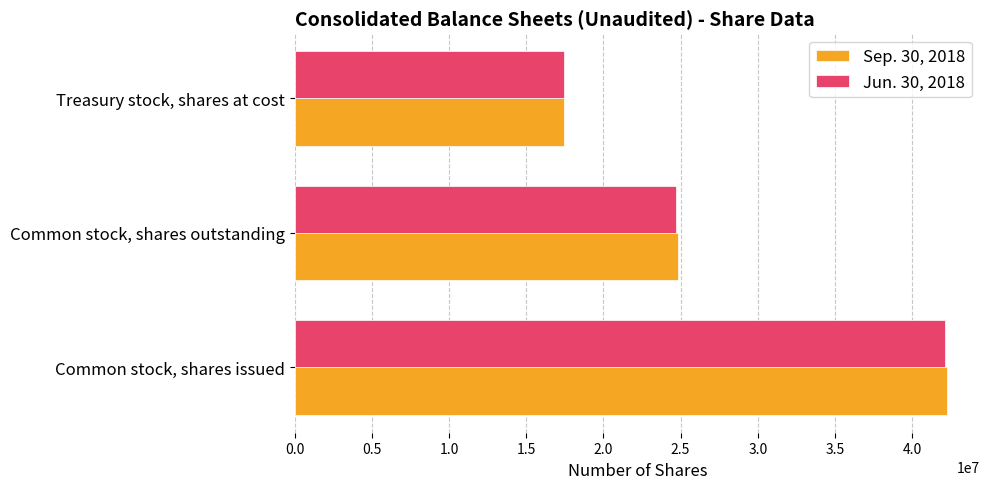

Is the value of Jun. 30, 2018 at Common stock, shares issued greater than the value of Sep. 30, 2018 at Common stock, shares outstanding?

Yes